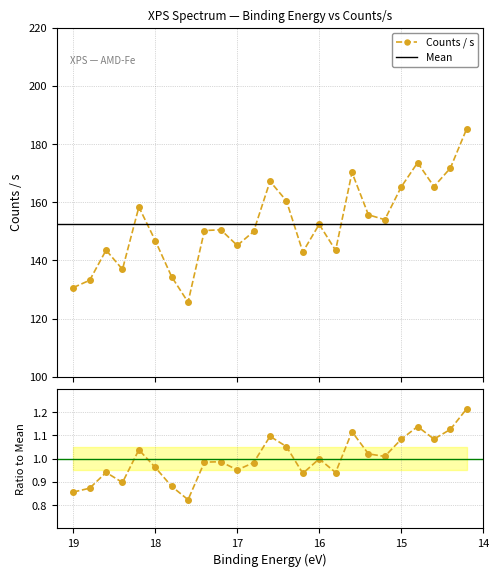

Reading left to right, what are all the values shown in this chart?

130.7	133.2	143.6	136.9	158.4	146.8	134.4	125.6	150.3	150.6	145.2	150.0	167.2	160.5	142.9	152.4	143.5	170.3	155.7	154.0	165.3	173.6	165.4	171.8	185.4